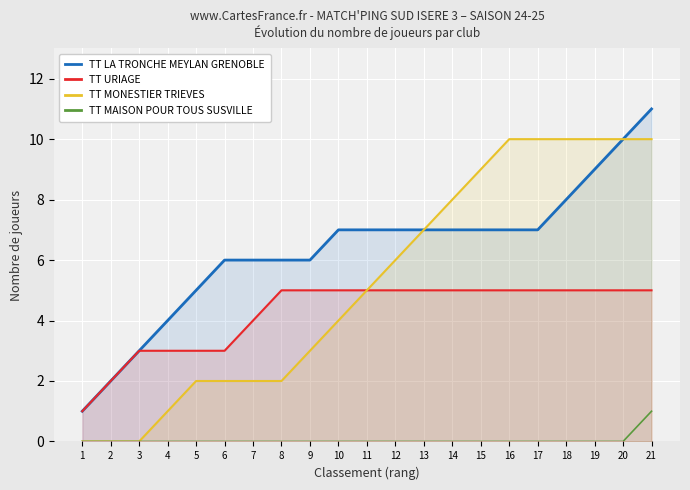

True or false: TT MAISON POUR TOUS SUSVILLE and TT URIAGE cross at least once.

False